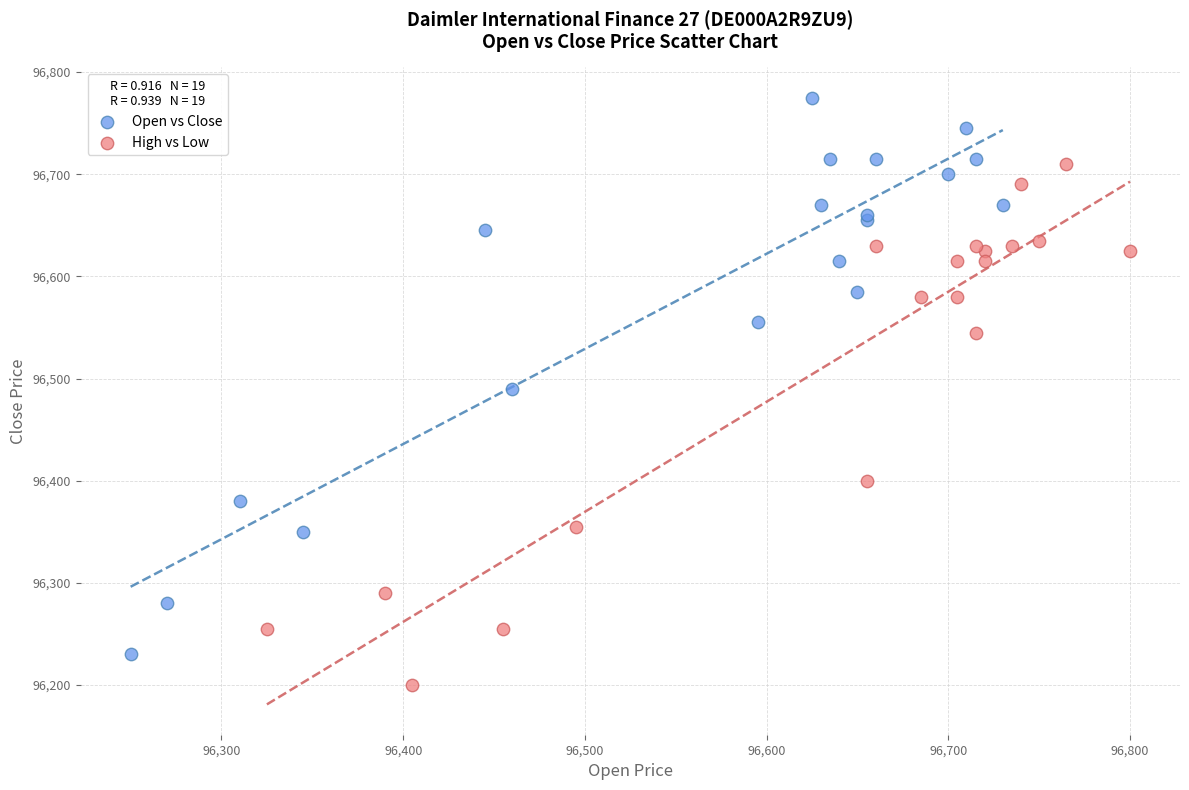

Which series has the largest Y range (max minus min)?

Open vs Close